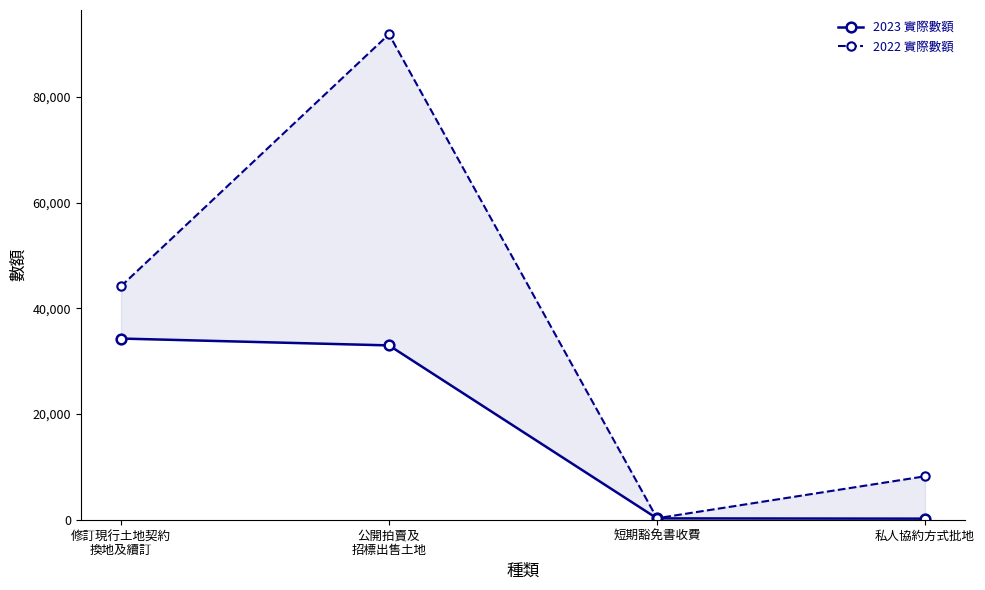

Does the chart display data point markers on the line(s)?

Yes